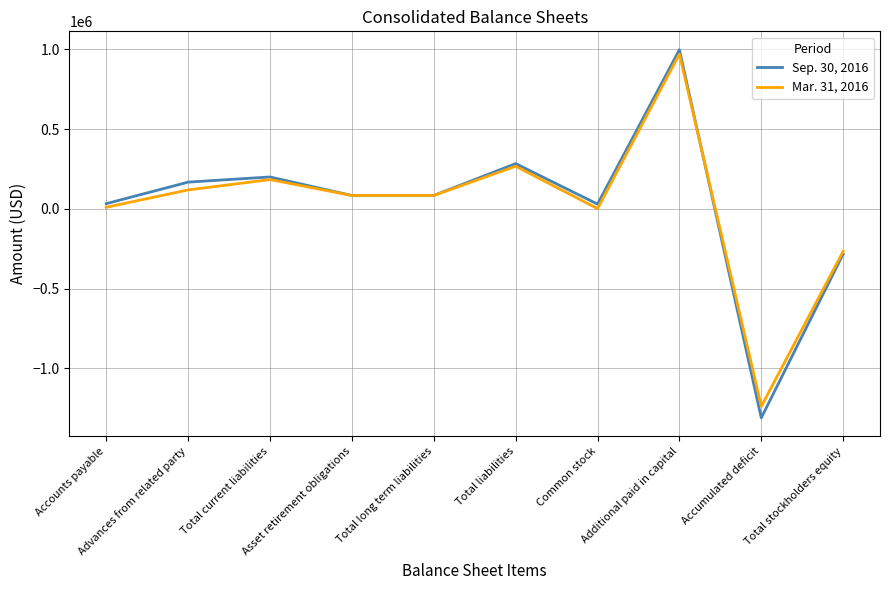

What is the maximum value shown in the chart?

996925